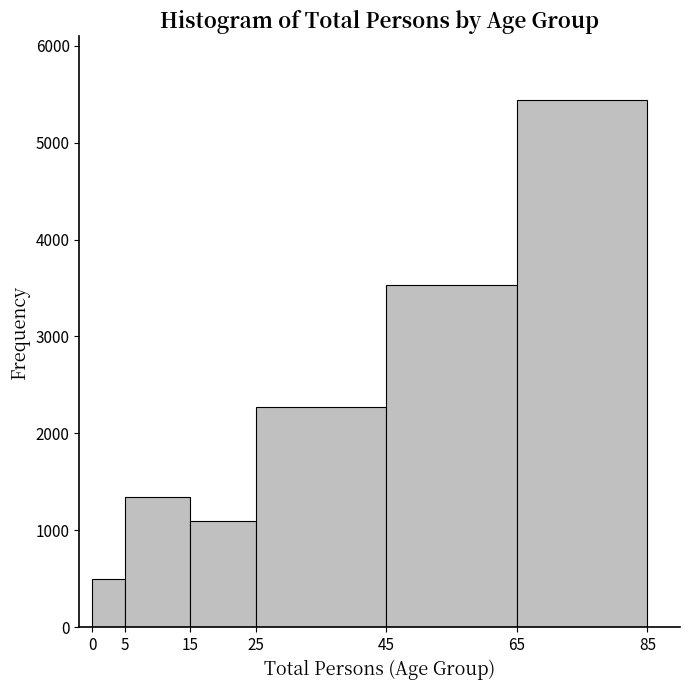

Over which range of the x-axis is the bar tallest?

65 to 85